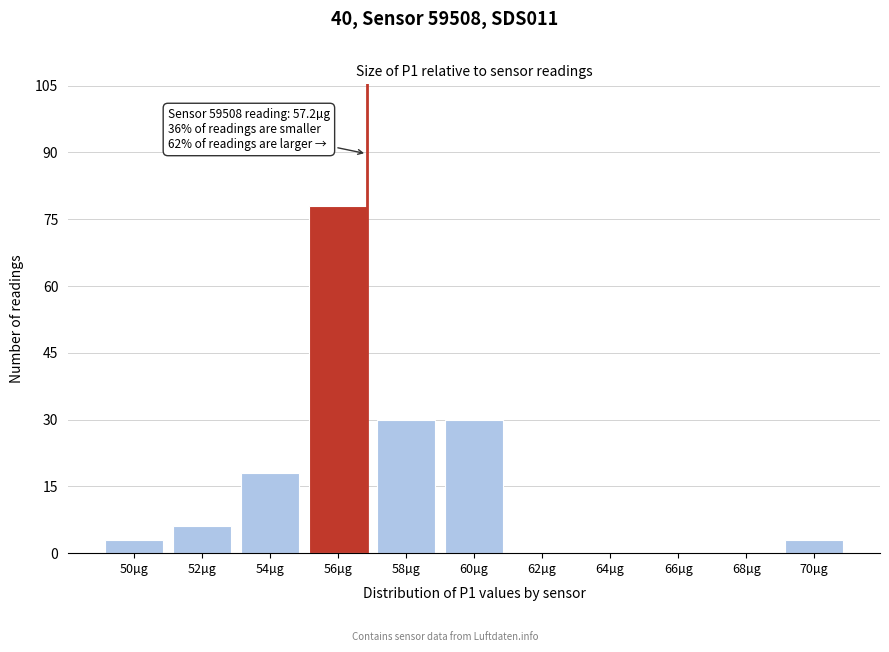

Reading left to right, list all the values displayed in this chart.

50µg=3	52µg=6	54µg=18	56µg=78	58µg=30	60µg=30	62µg=0	64µg=0	66µg=0	68µg=0	70µg=3